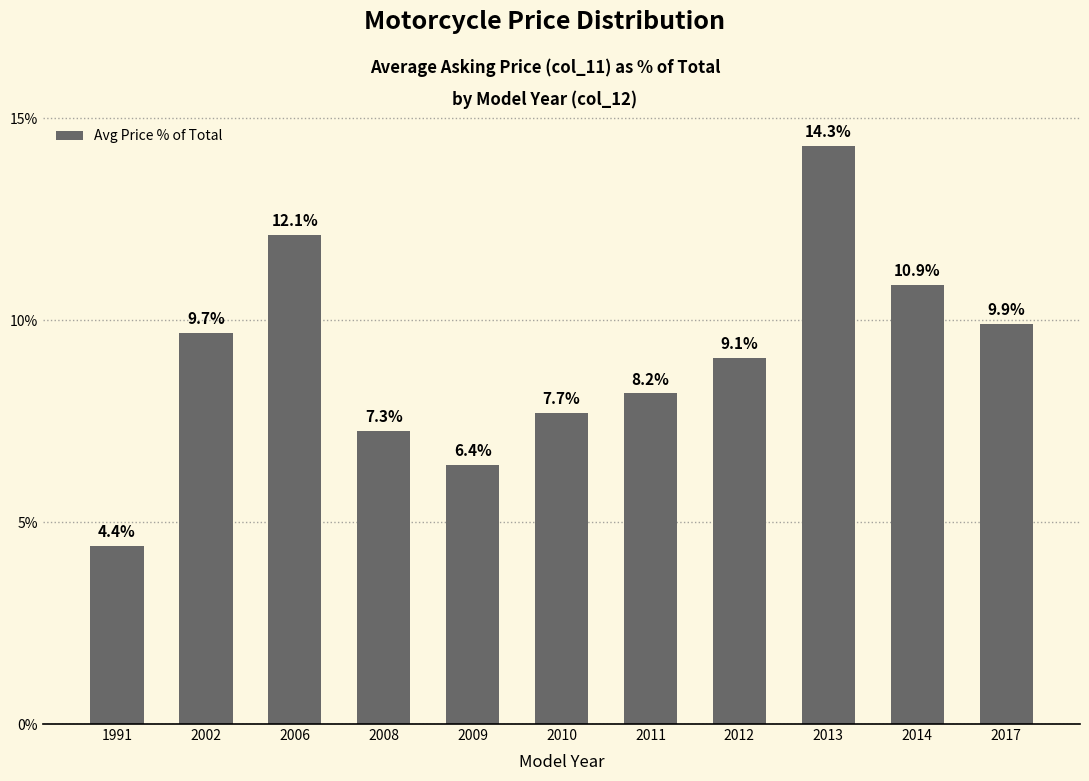

Where is the data nearest to the value 9?

2012